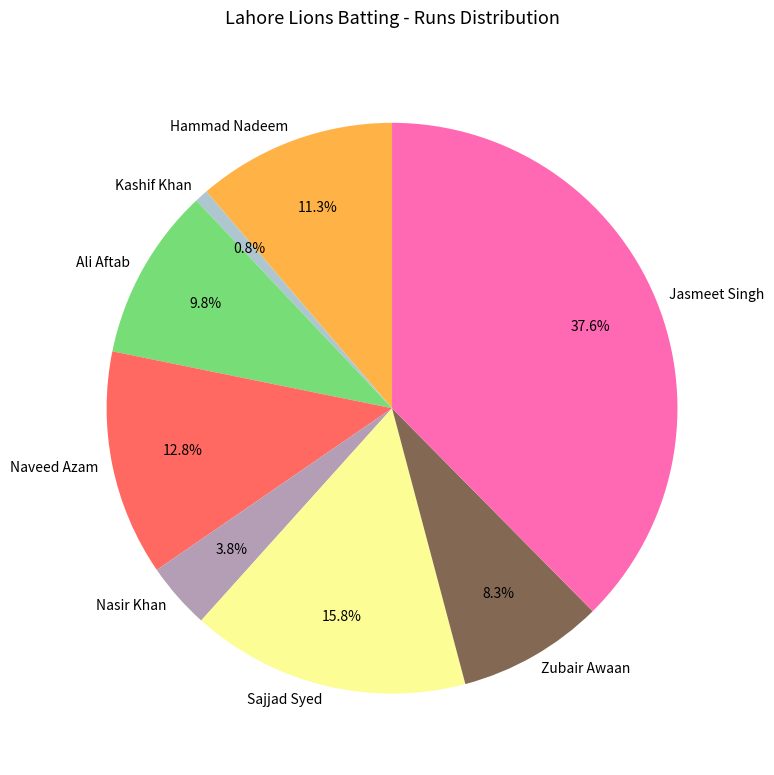

What percentage is the Ali Aftab slice, to the nearest percent?

10%